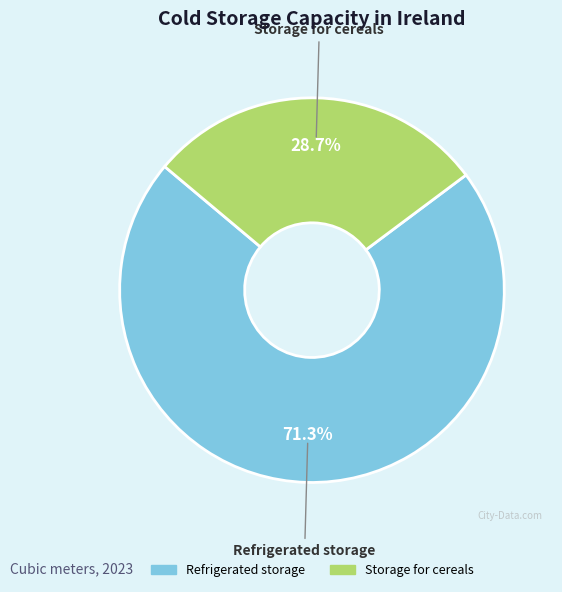

Which slice is the smallest?

Storage for cereals